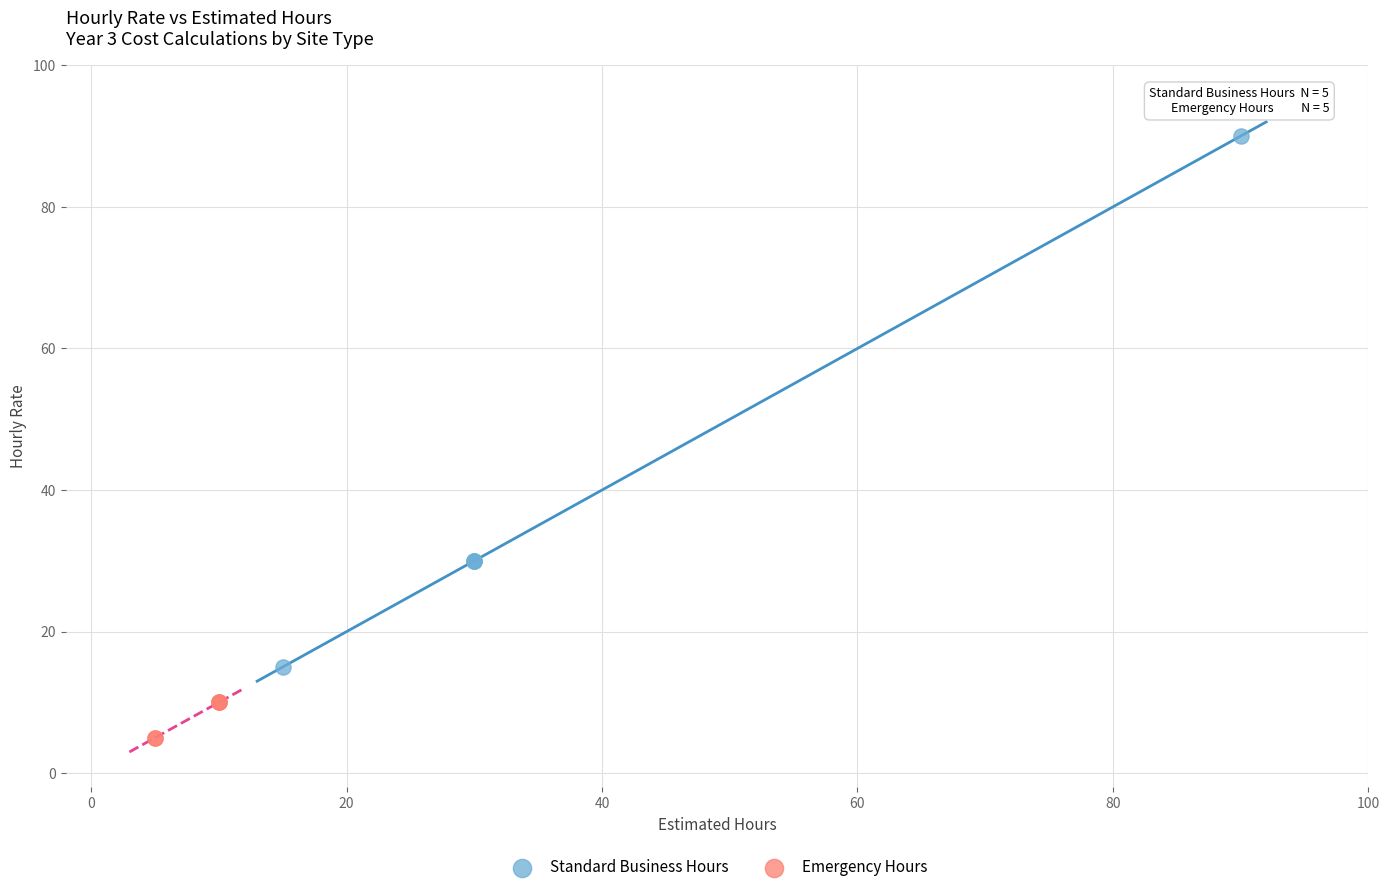

Which series contains the lowest Y value?

Emergency Hours